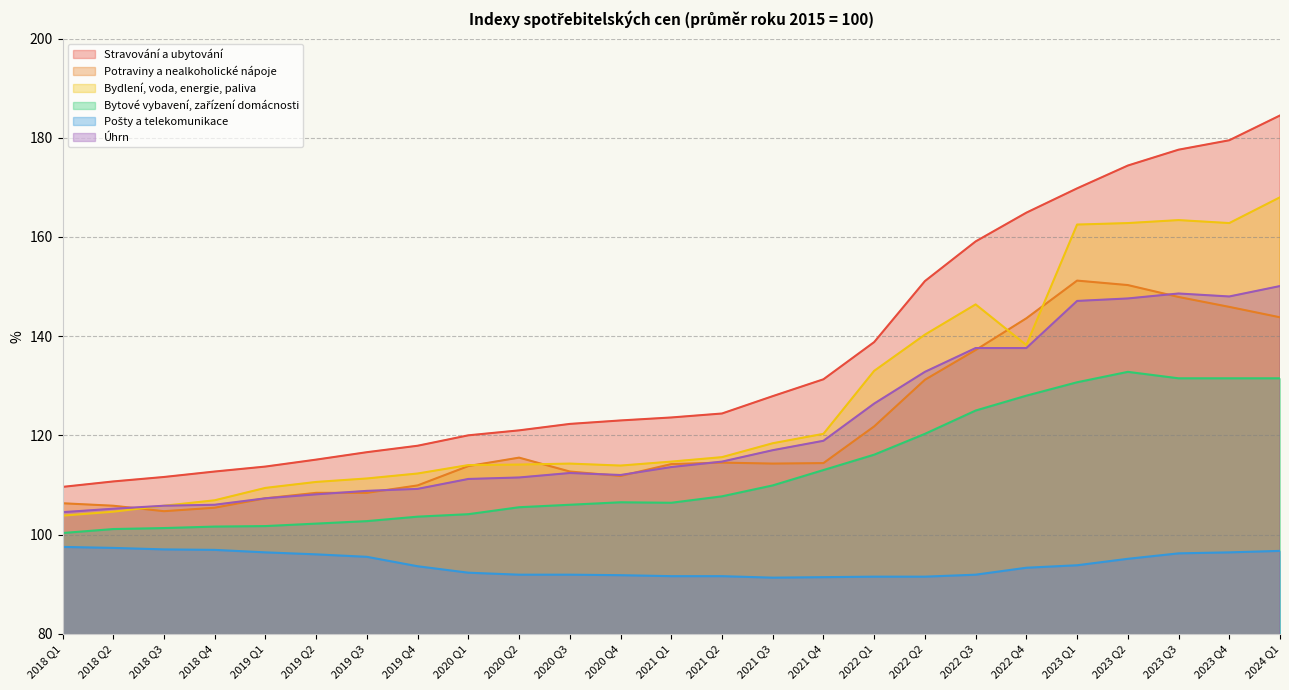

At which label does Úhrn reach its minimum?

2018 Q1